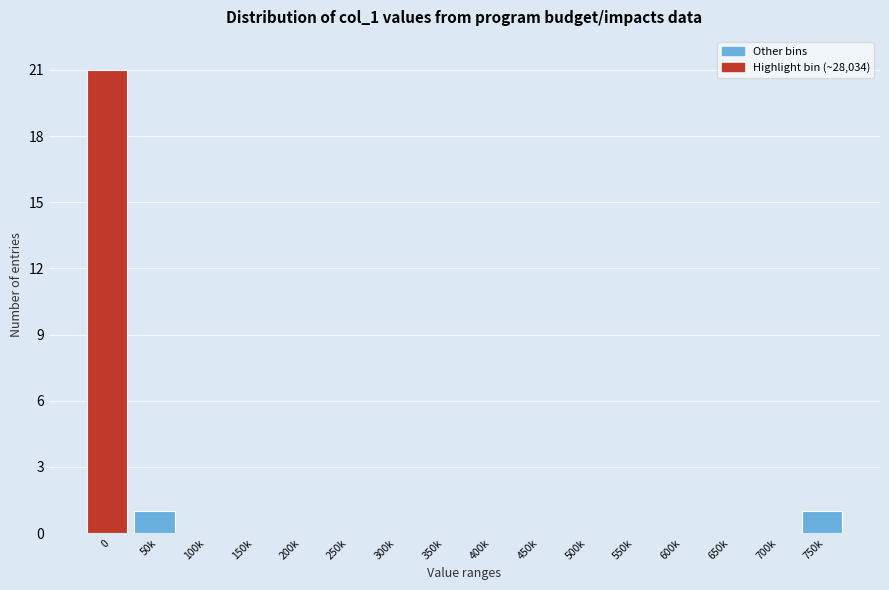

Reading left to right, transcribe all the data shown in this chart.

0=21	50k=1	100k=0	150k=0	200k=0	250k=0	300k=0	350k=0	400k=0	450k=0	500k=0	550k=0	600k=0	650k=0	700k=0	750k=1